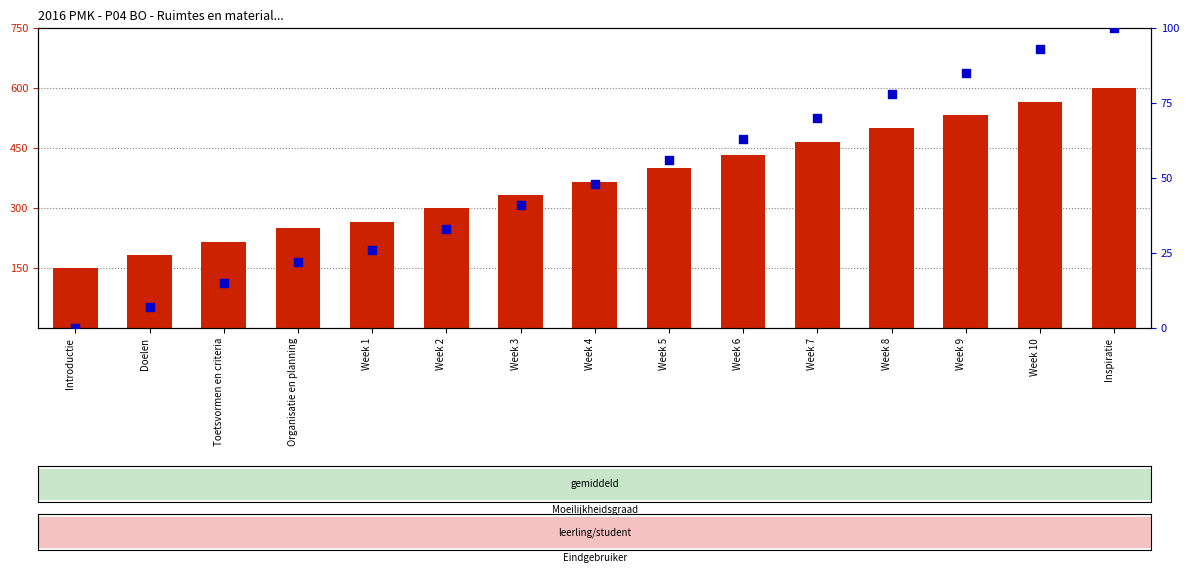

Is the value of Identifier (scaled) at Week 8 greater than the value of percentile rank within the sample at Inspiratie?

Yes